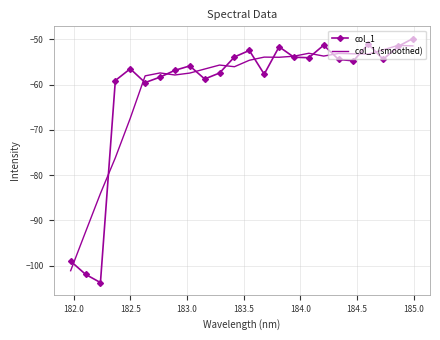

What is the greatest value displayed?

-49.8